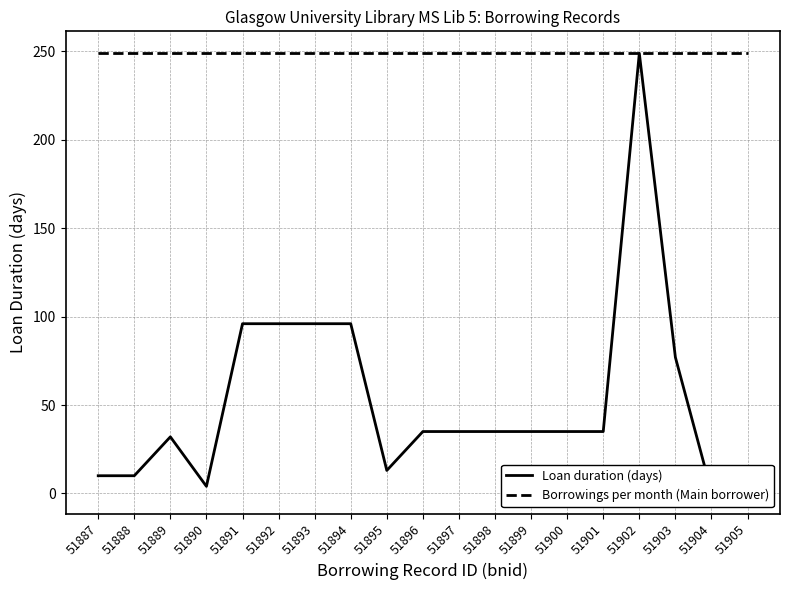

Is it true that Loan duration (days) equals 249 at 51902?

True